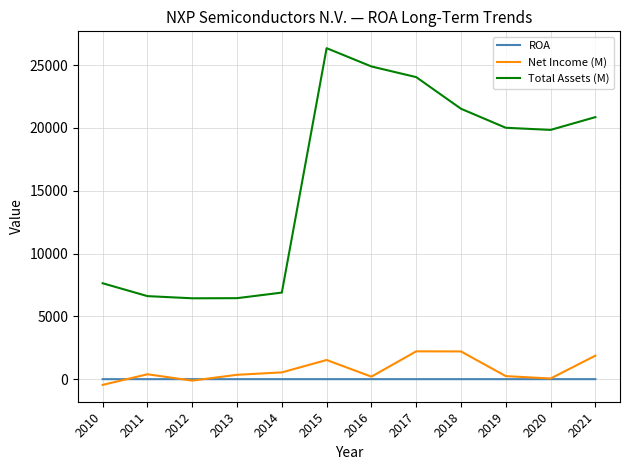

In ROA, how many points are lower than both neighbors (excluding endpoints)?

3